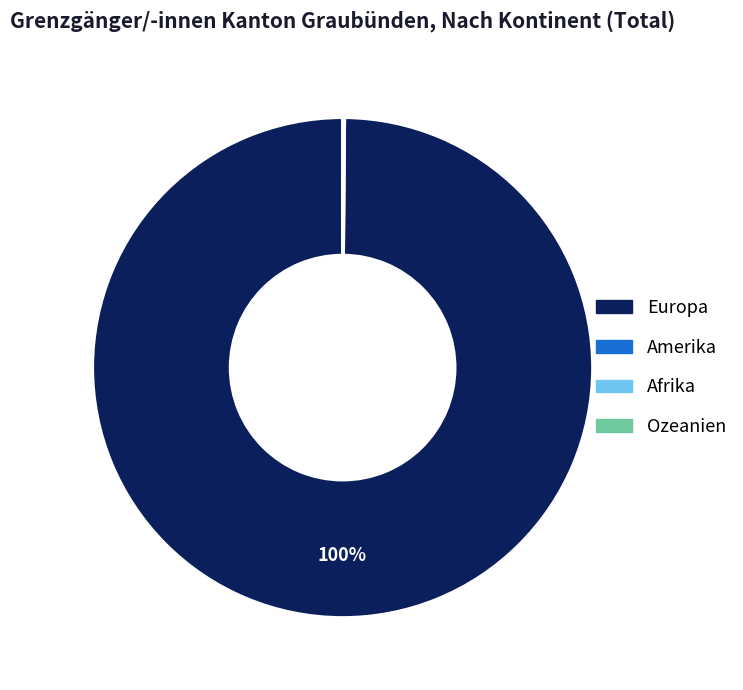

Does any single category account for the majority?

Yes